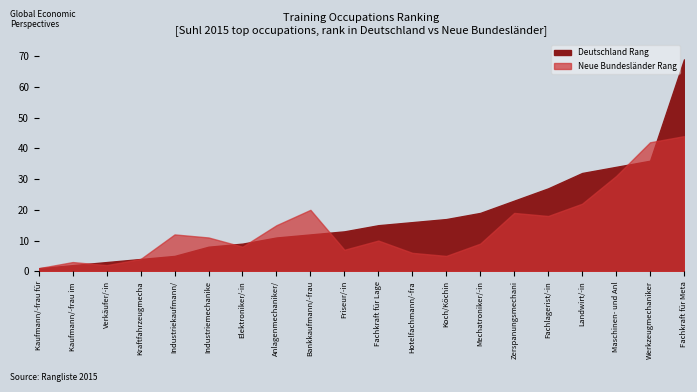

How many lines are shown in the chart?

2